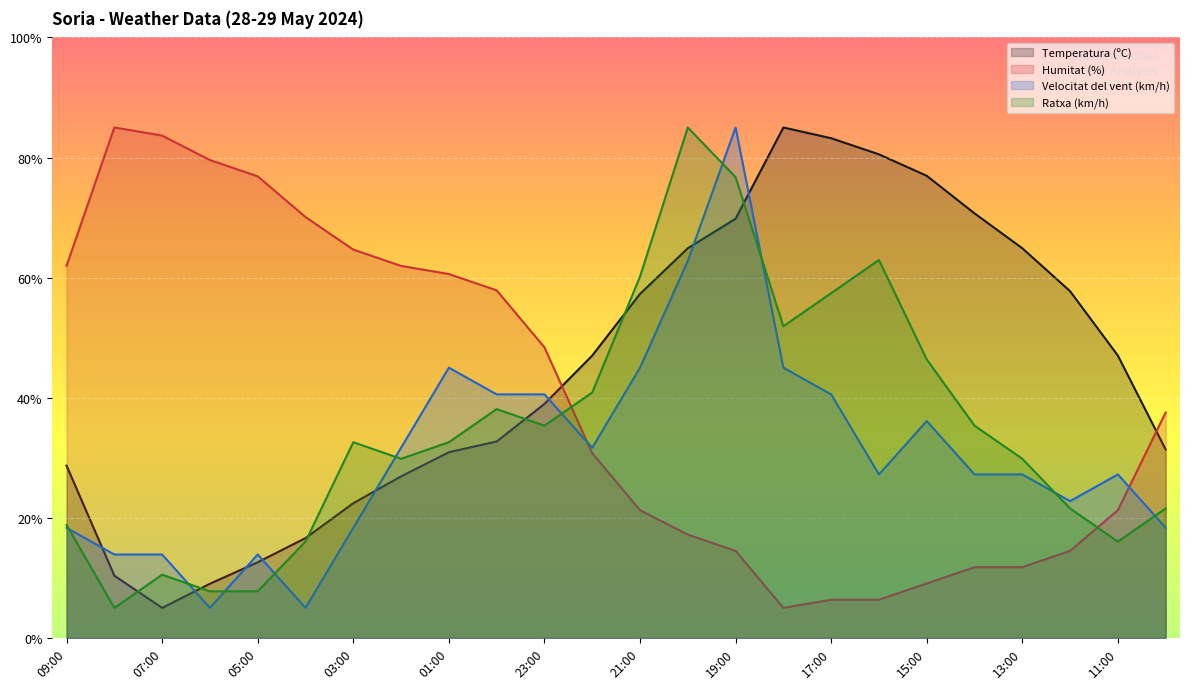

How many categories are shown in the chart?

24